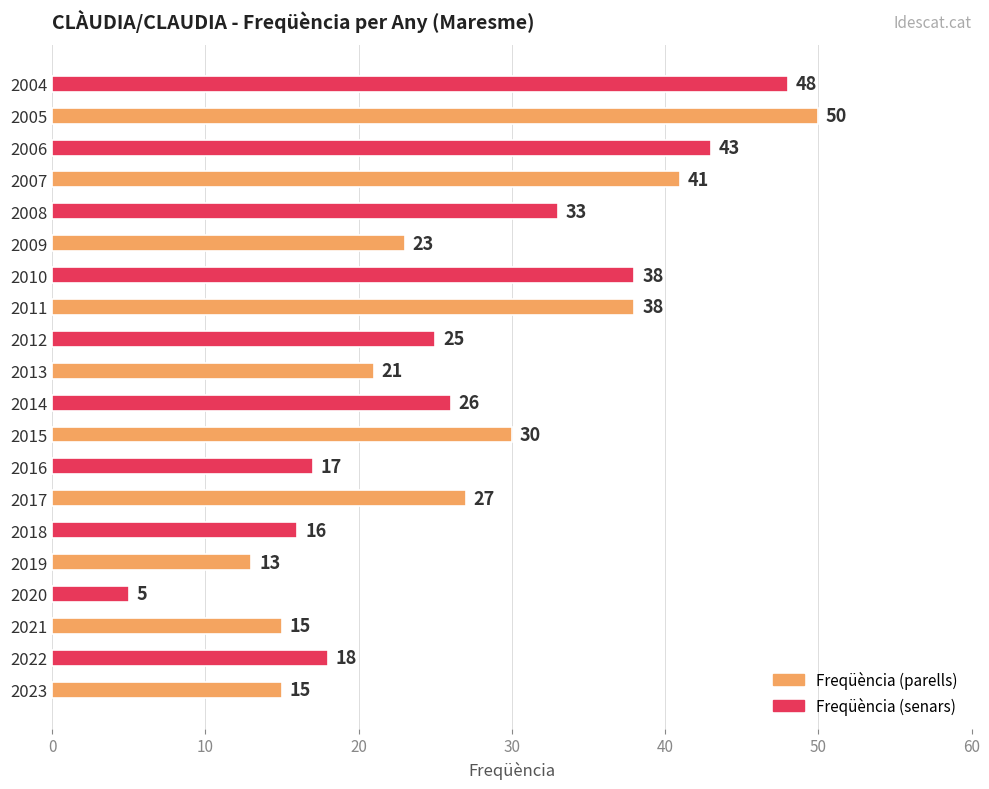

What is the sum of all values?

542